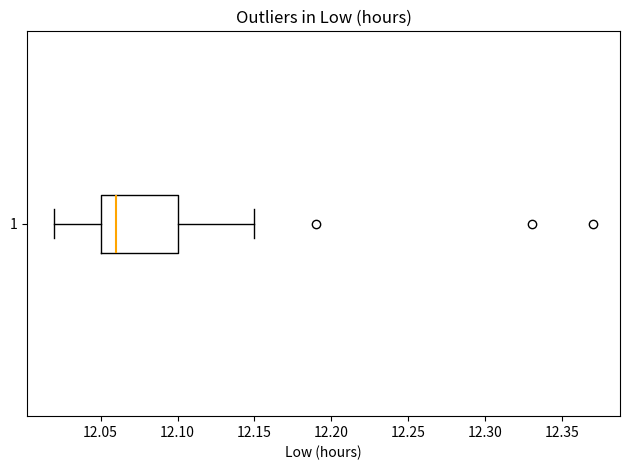

Read this box plot against the x-axis: the position of the median line, the range covered by the box, and the ends of both whiskers. The values are not printed on the chart, so give them approximately, as read against the axis.

median 12.06, box 12.05 to 12.10, whiskers 12.02 to 12.15